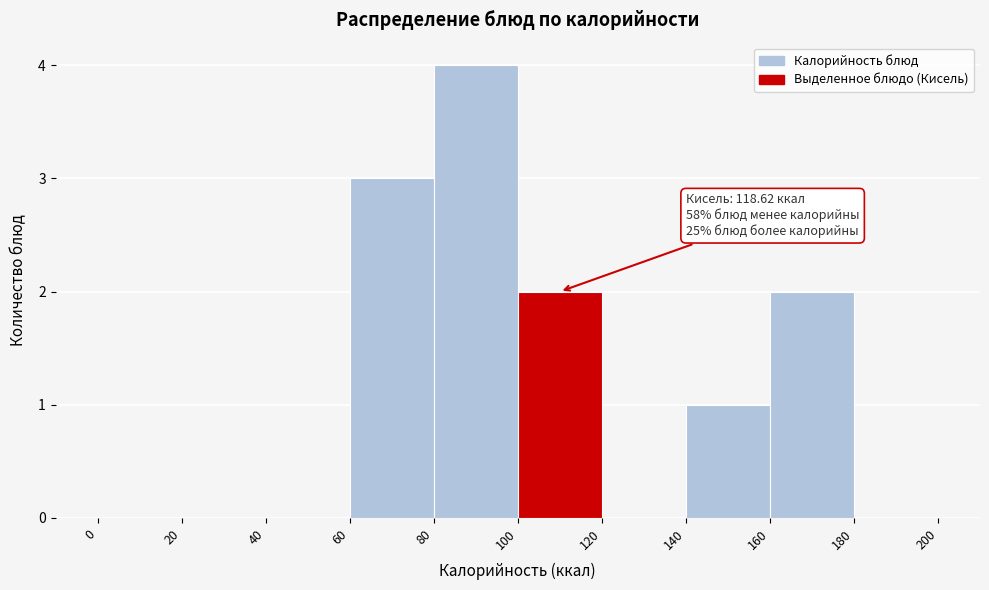

Over which range of the x-axis is the bar tallest?

80 to 100